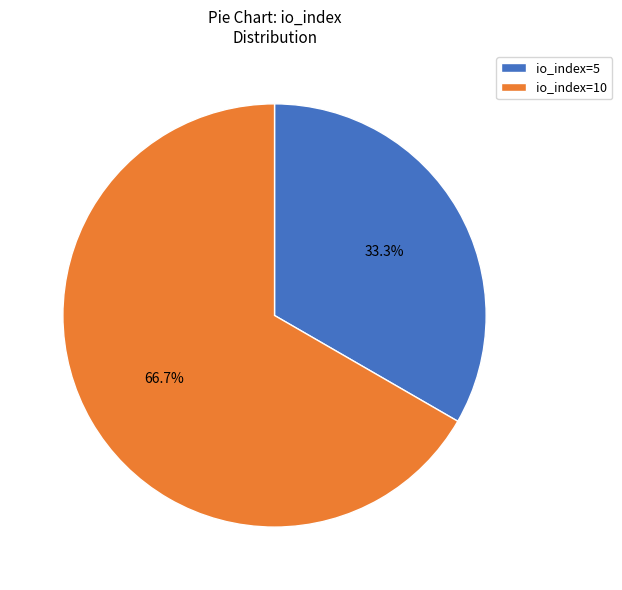

What percentage is NOT represented by io_index=5?

66.7%